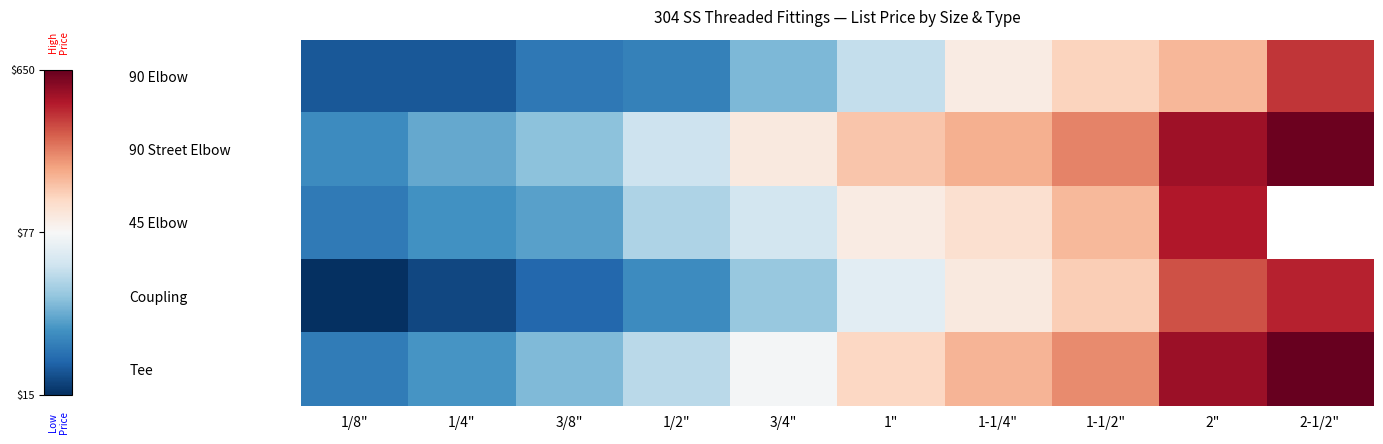

At which label does Tee first exceed 2?

1"